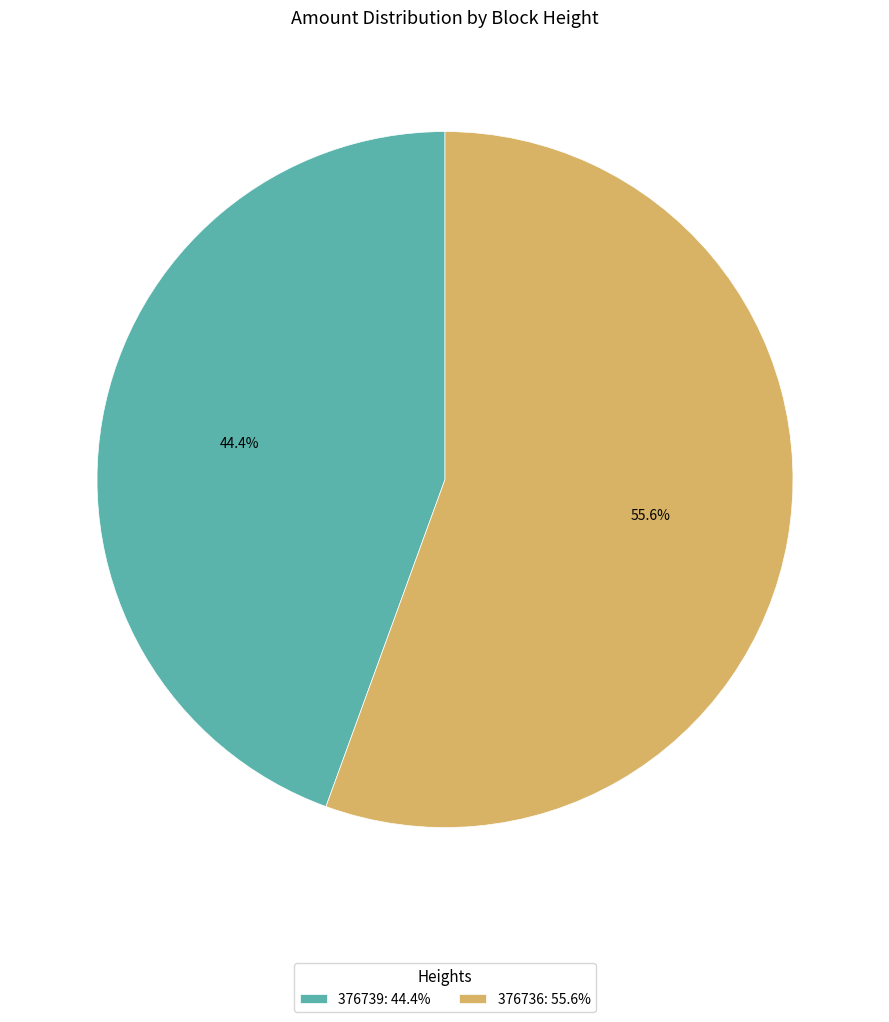

Count the number of slices in the pie.

2